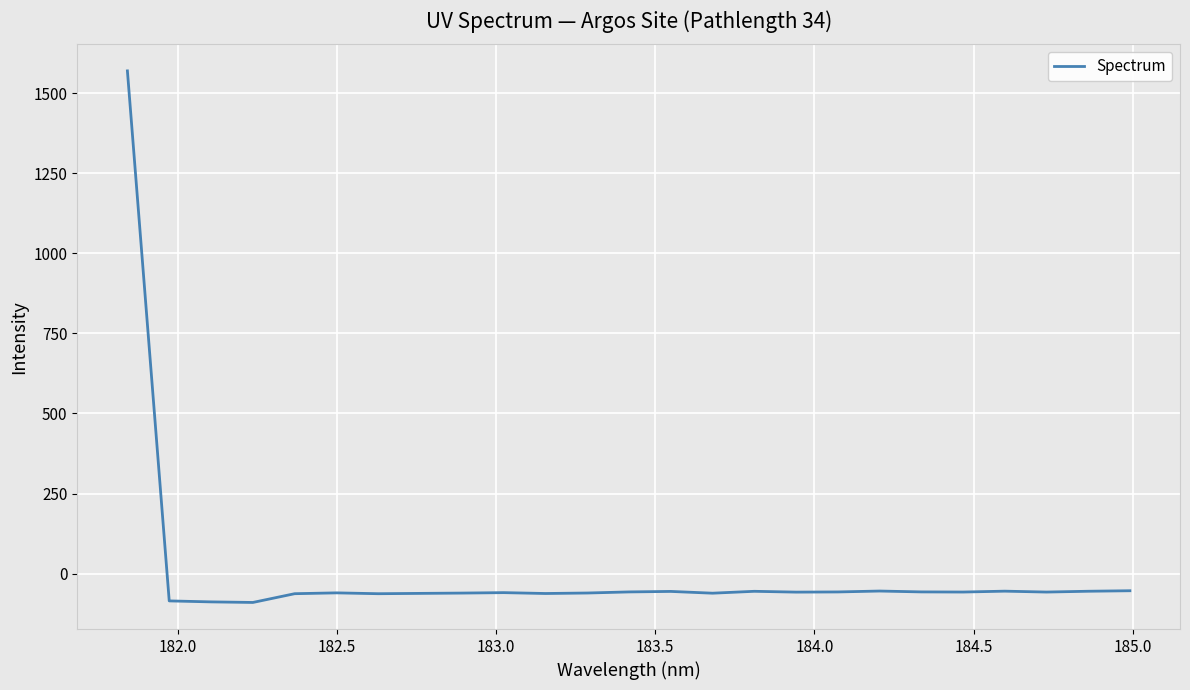

What is the difference between the maximum and minimum values?

1659.1